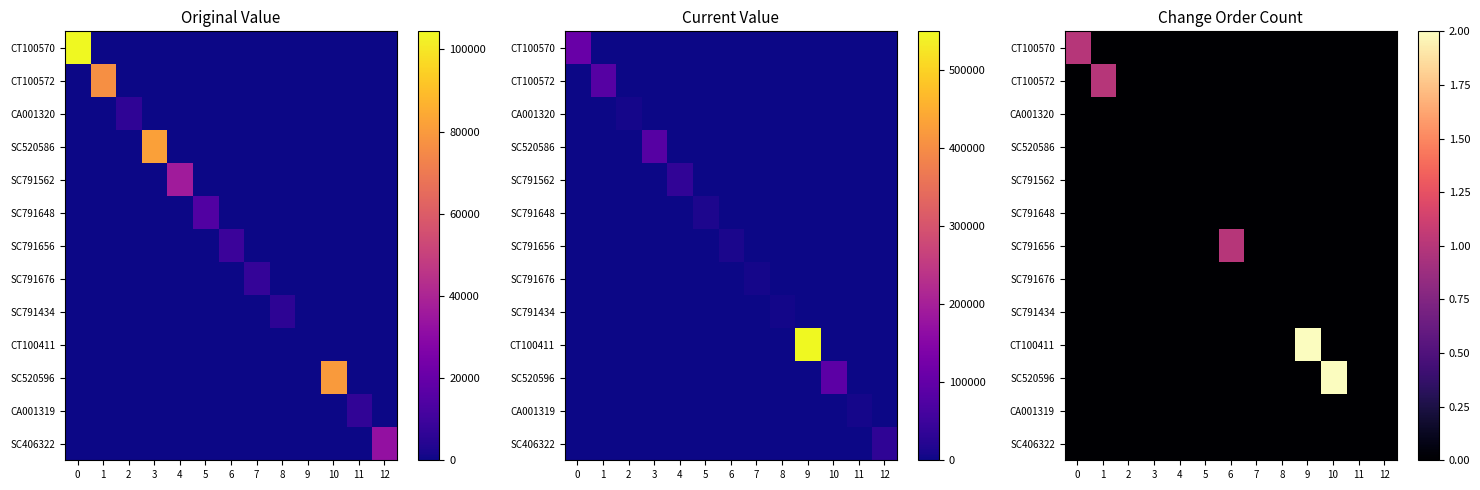

Is it true that CT100411 equals 1 at 2?

False